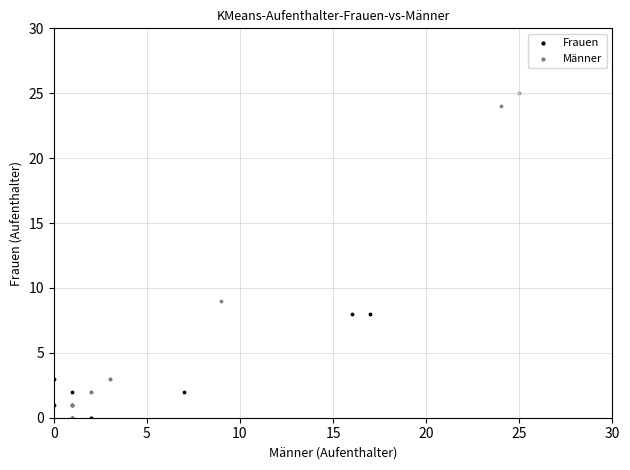

What are all the series names shown in the legend?

Frauen, Männer